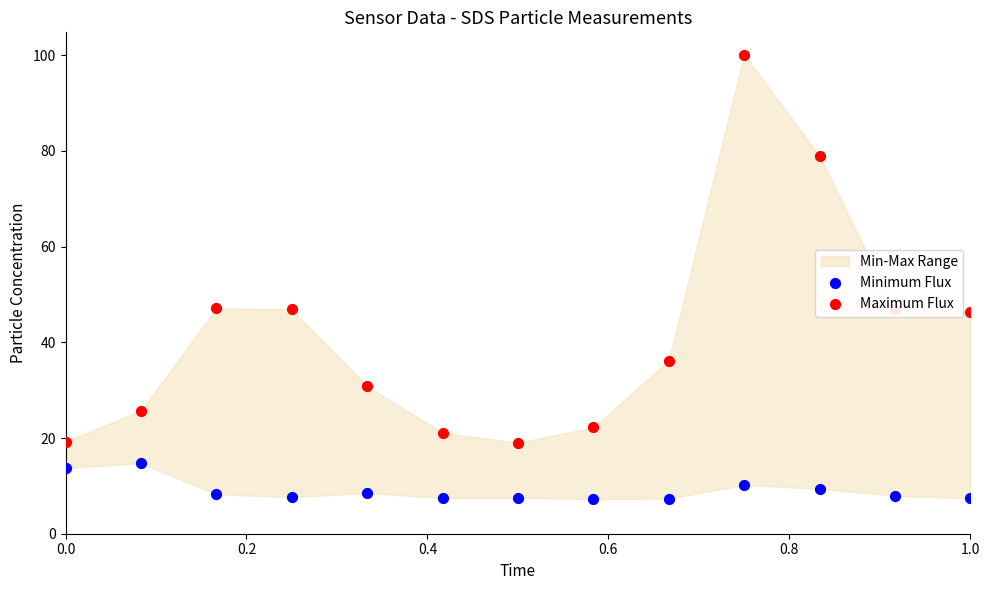

Which series has the largest total across all categories?

Maximum Flux